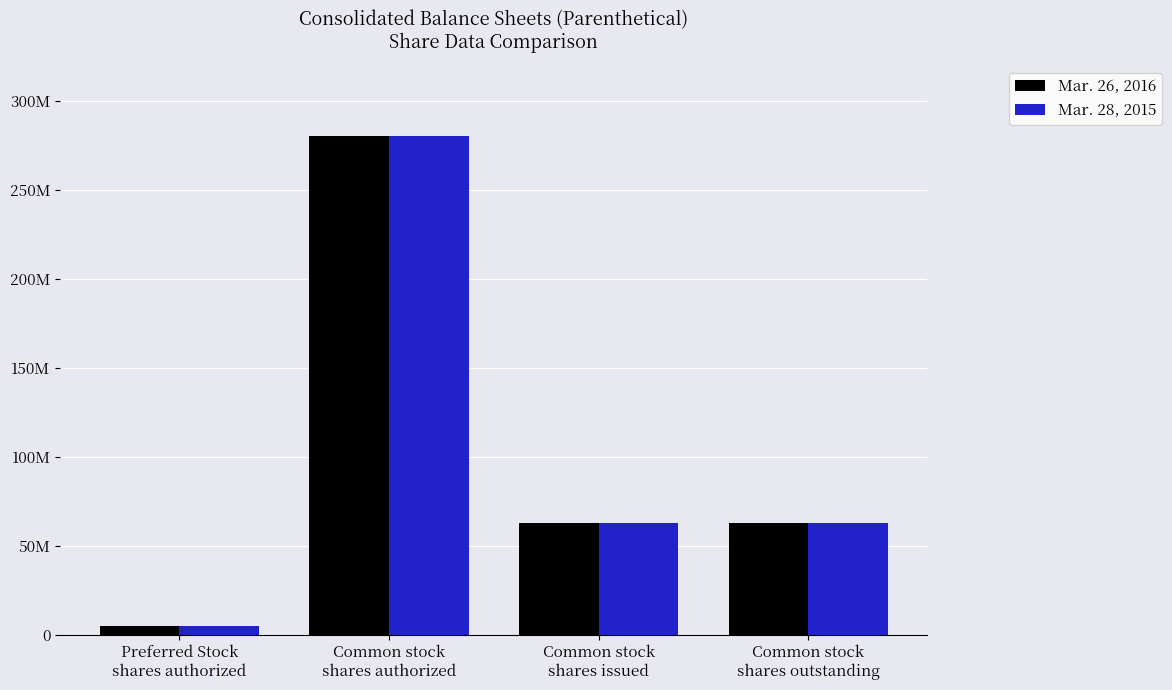

Is it true that Mar. 28, 2015 equals 1560980 at Preferred Stock
shares authorized?

False